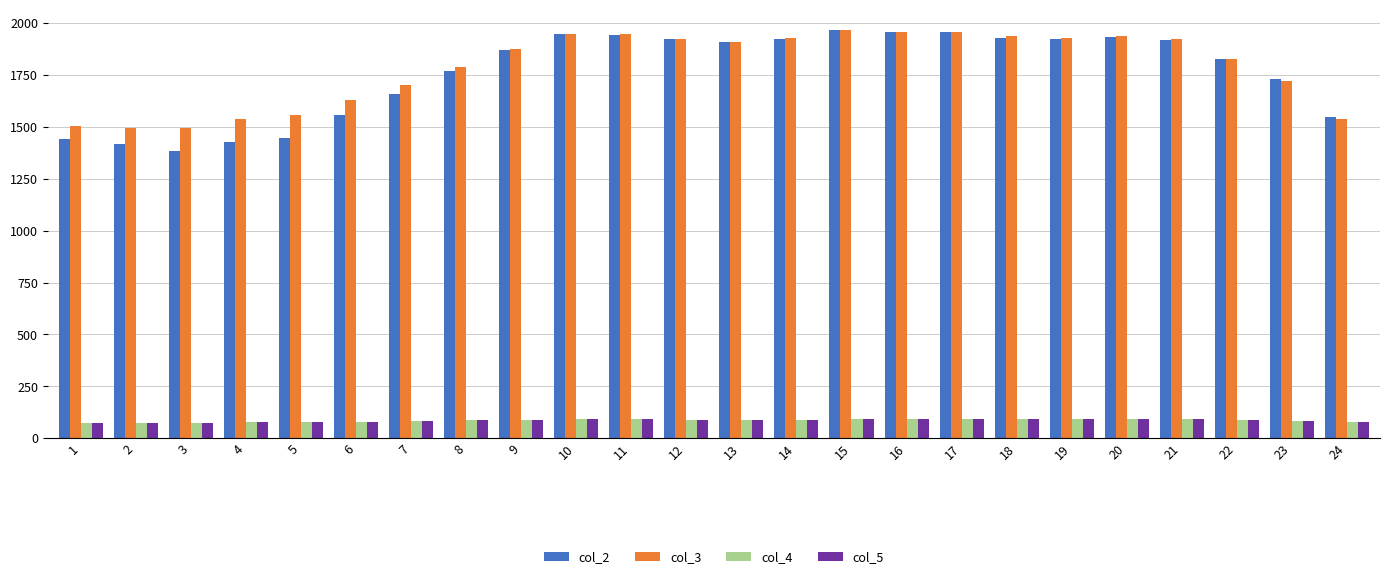

What is the minimum value for col_4?

75.0